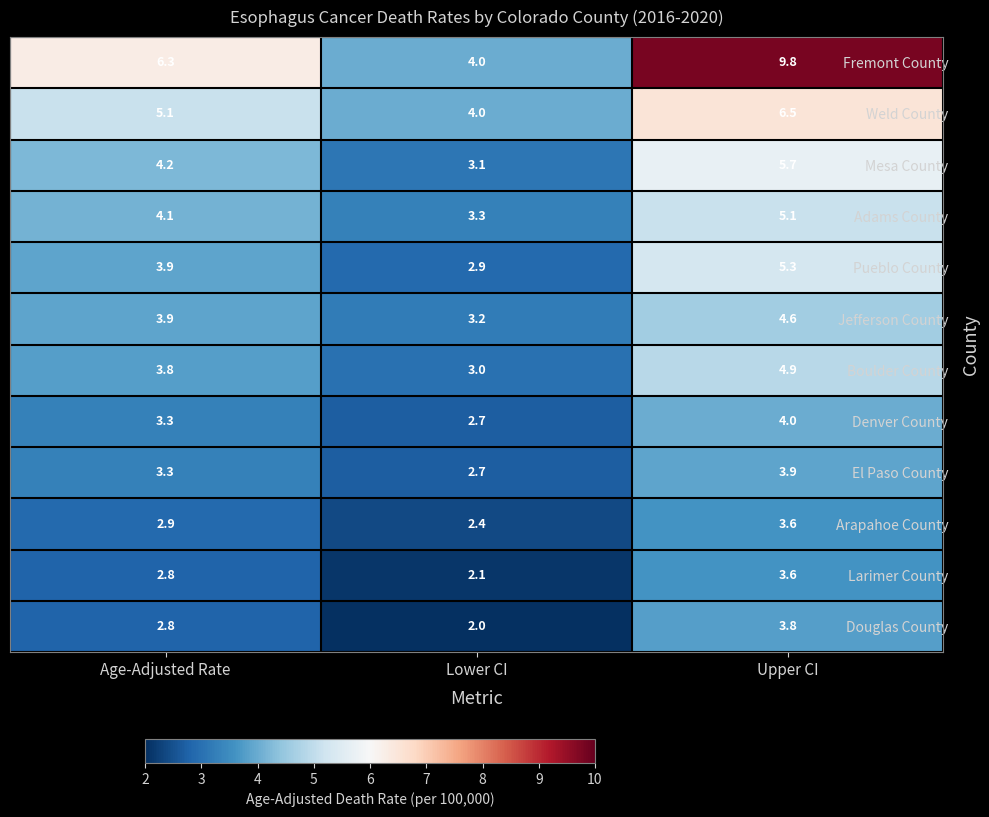

How many data points in Weld County are less than 5?

1